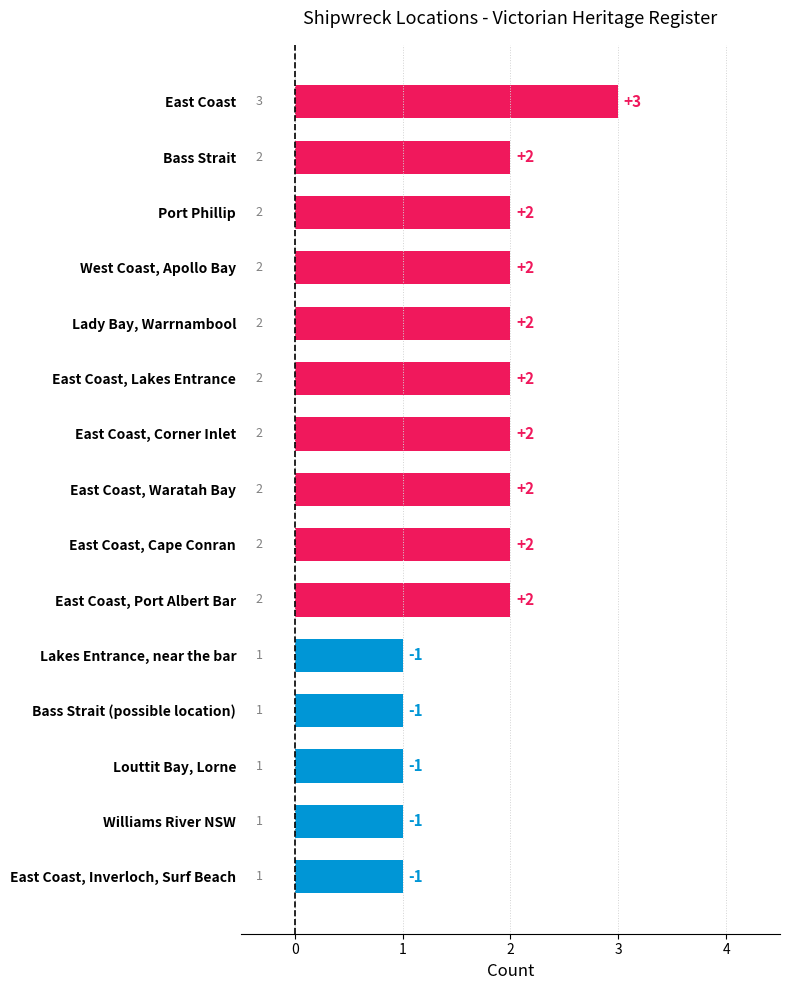

Reading bottom to top, transcribe all the data shown in this chart.

1	1	1	1	1	2	2	2	2	2	2	2	2	2	3